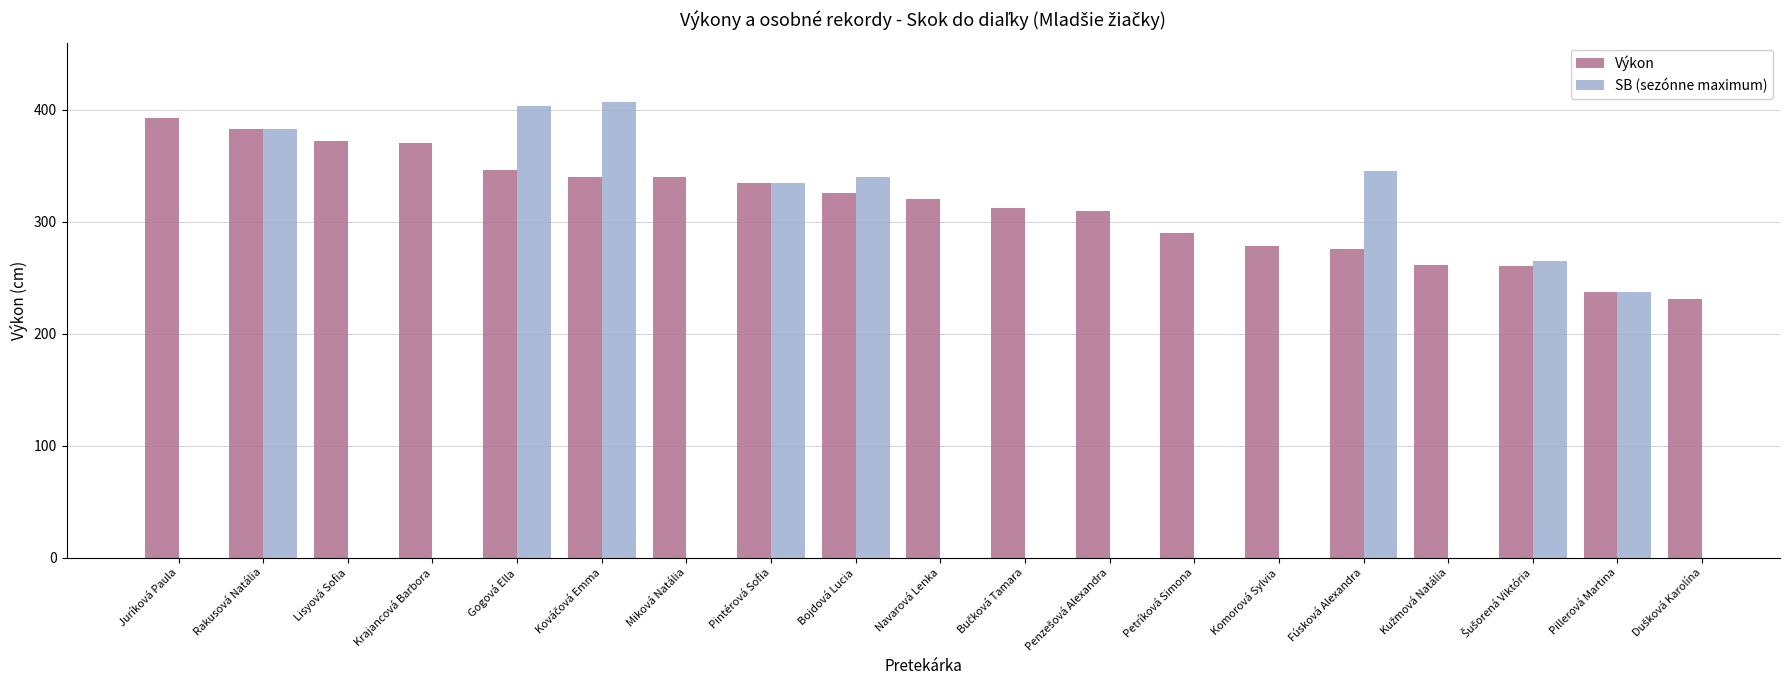

The value of SB (sezónne maximum) at Fúsková Alexandra is 564.7. True or false?

False